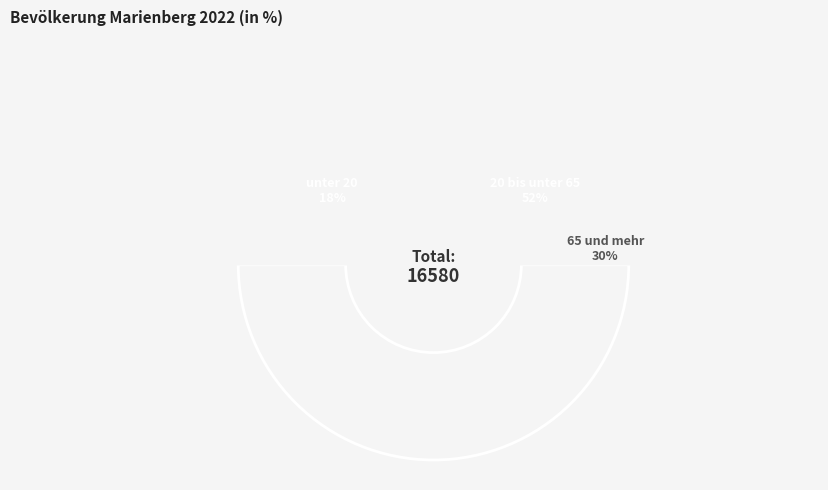

Rank the categories by value from highest to lowest.

20 bis unter 65, 65 und mehr, unter 20